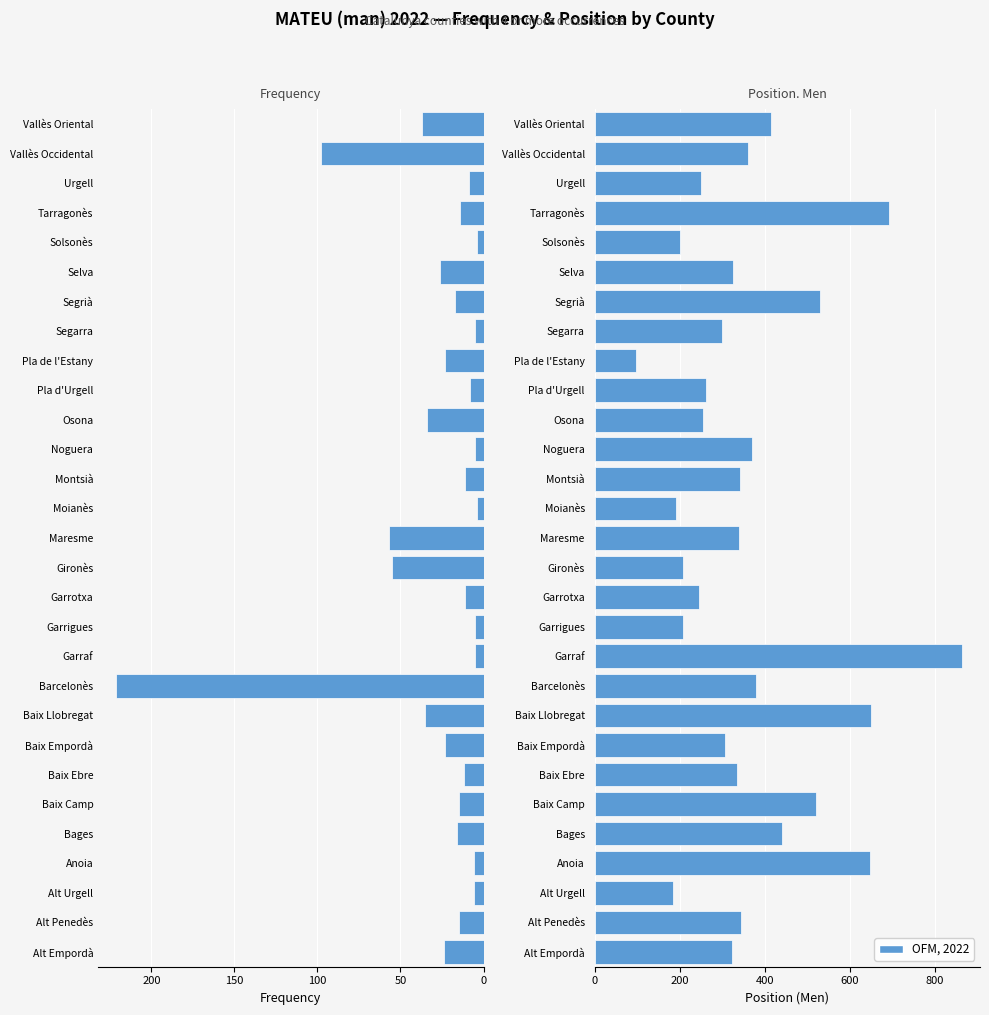

What is the approximate value of Frequency at Noguera?

5